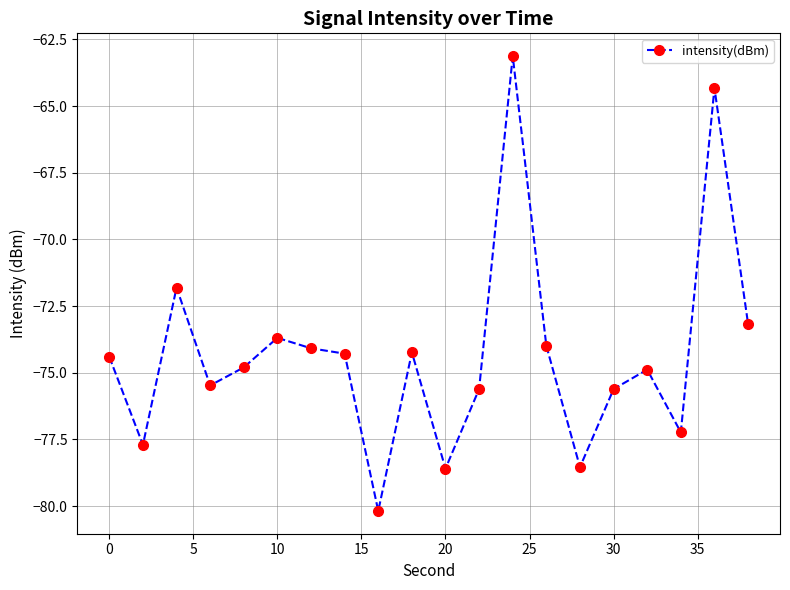

What is the value of the 13th point from the left?

-63.1